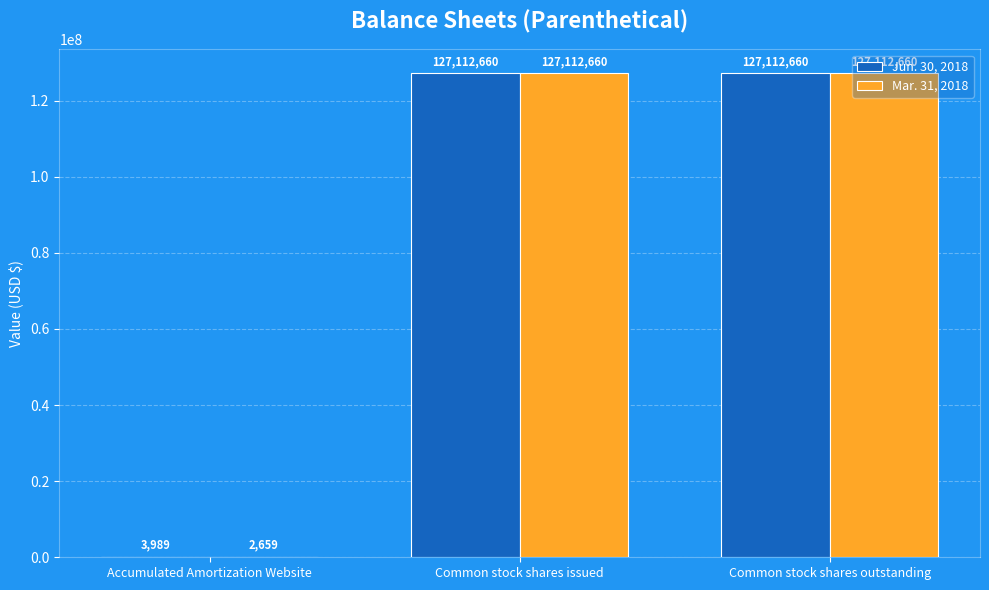

Are the bars grouped side by side (vs. stacked)?

Yes